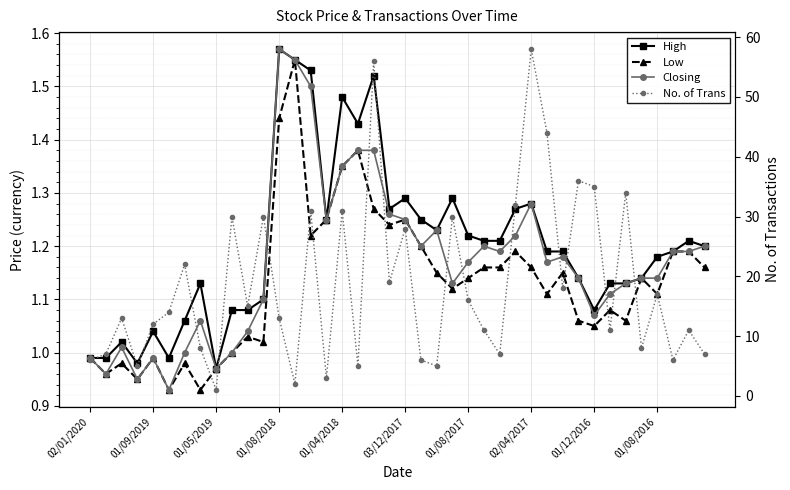

True or false: No. of Trans and Low intersect in this chart.

False